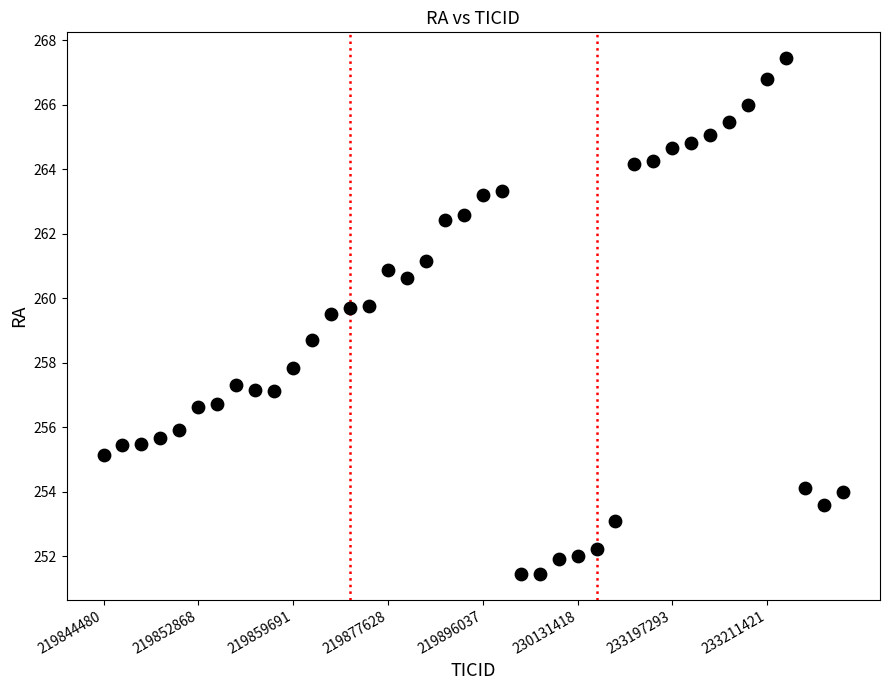

What Y value in the scatter plot is closest to 259?

258.7